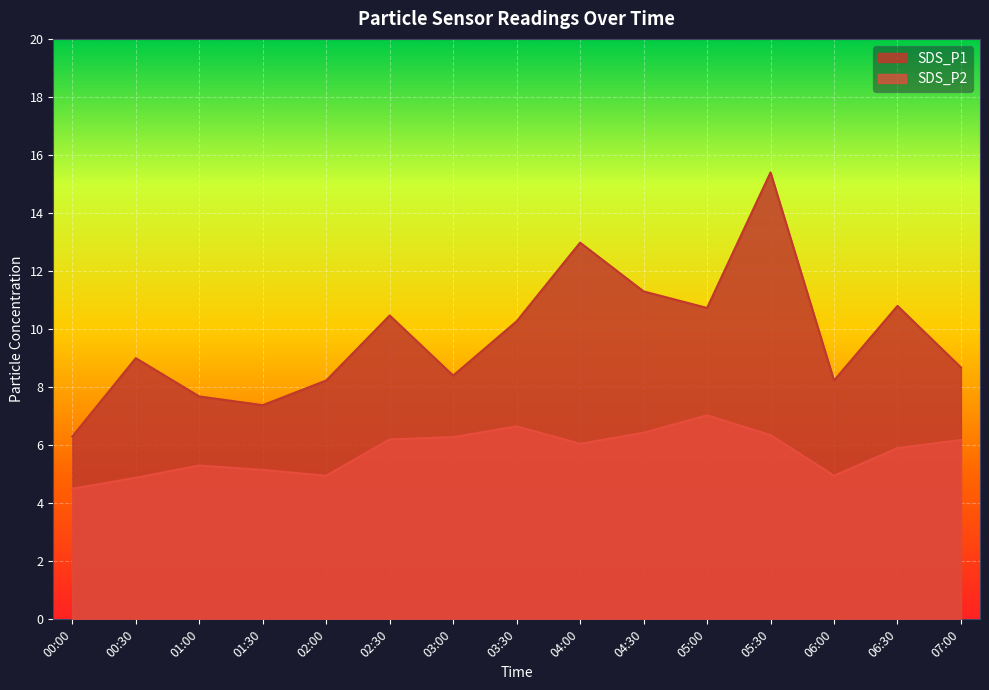

What is the spread (max minus min) of values at 02:00?

3.3